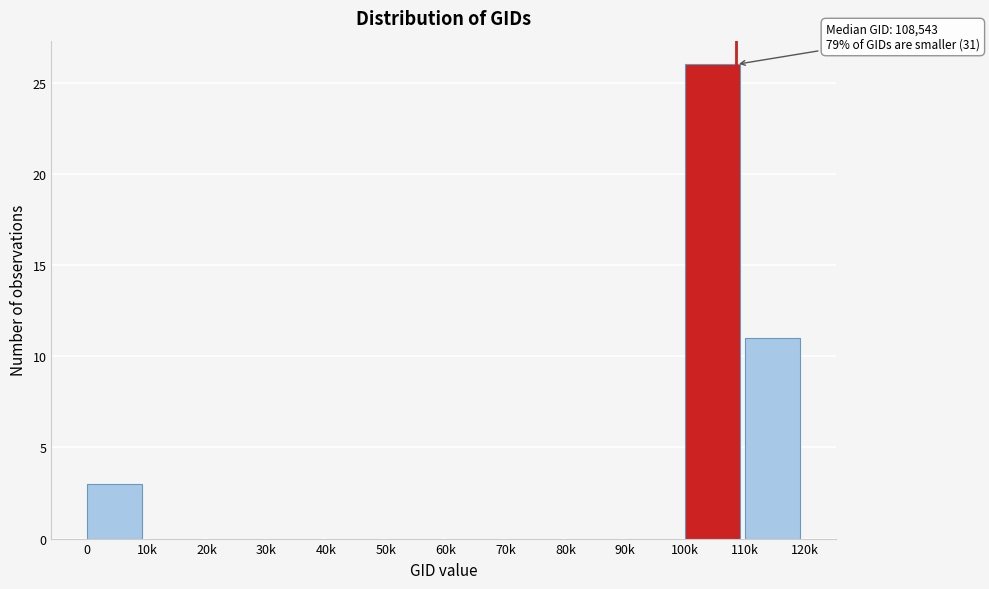

Reading left to right, list all the values displayed in this chart.

0=3	10k=0	20k=0	30k=0	40k=0	50k=0	60k=0	70k=0	80k=0	90k=0	100k=26	110k=11